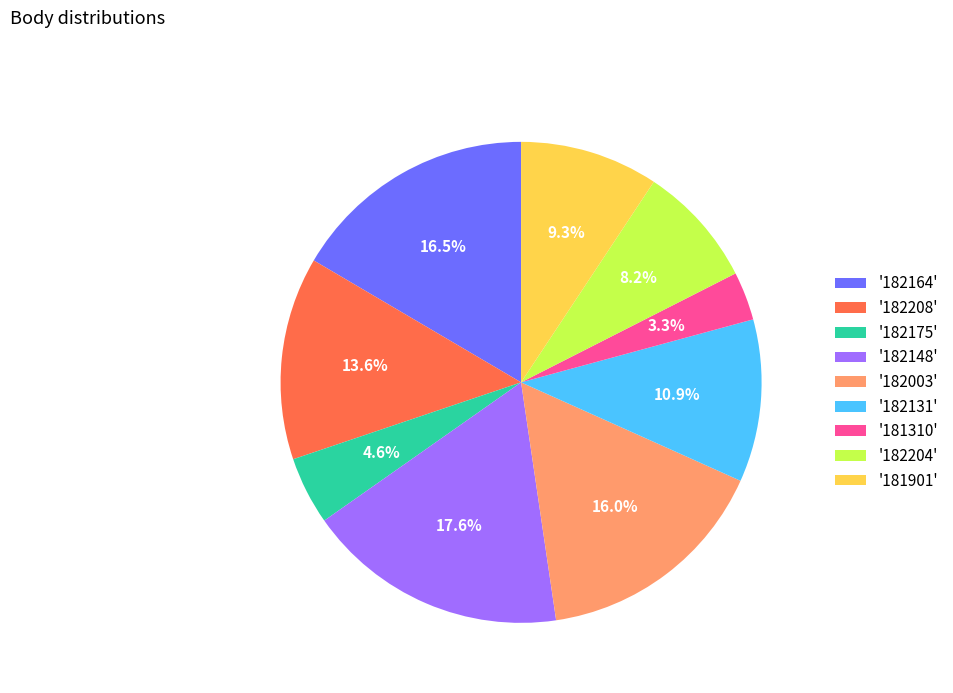

Is there a majority slice in this chart?

No